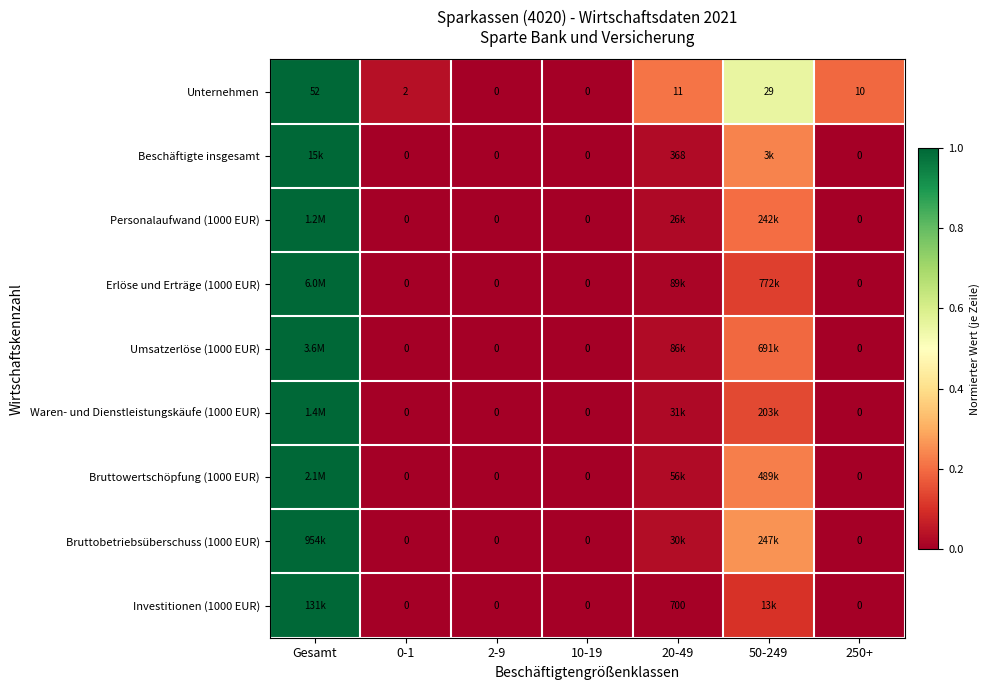

Is the value of Investitionen (1000 EUR) at 20-49 greater than the value of Bruttobetriebsüberschuss (1000 EUR) at 10-19?

Yes